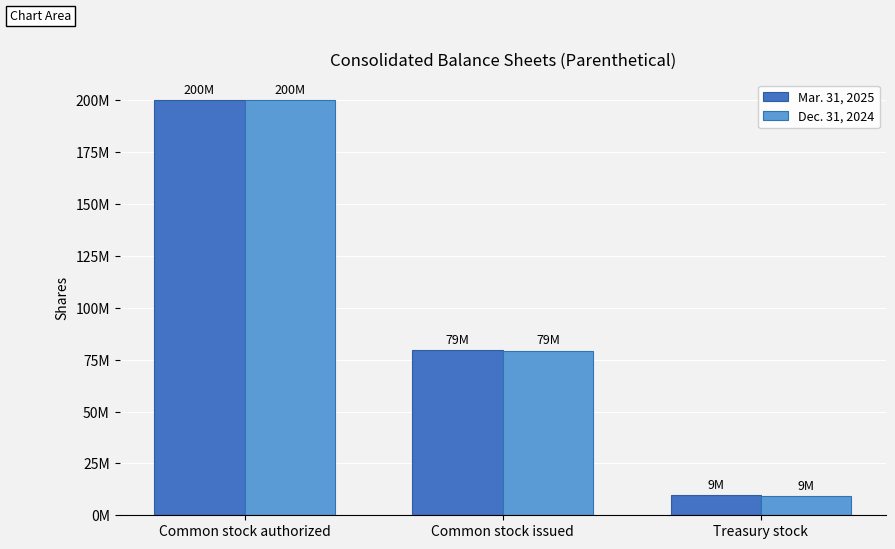

Are the bars horizontal?

No